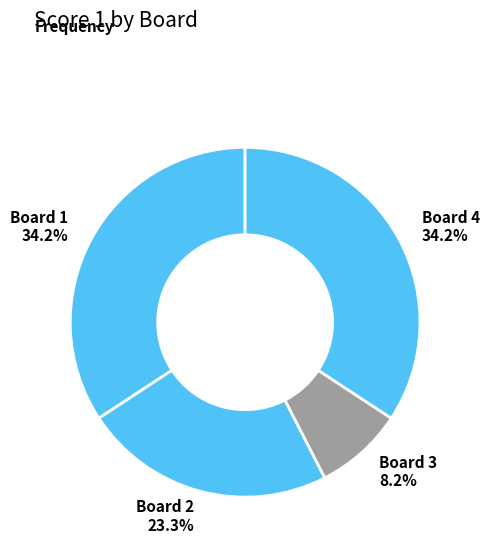

To the nearest percent, what percentage of the pie is Board 1?

34%